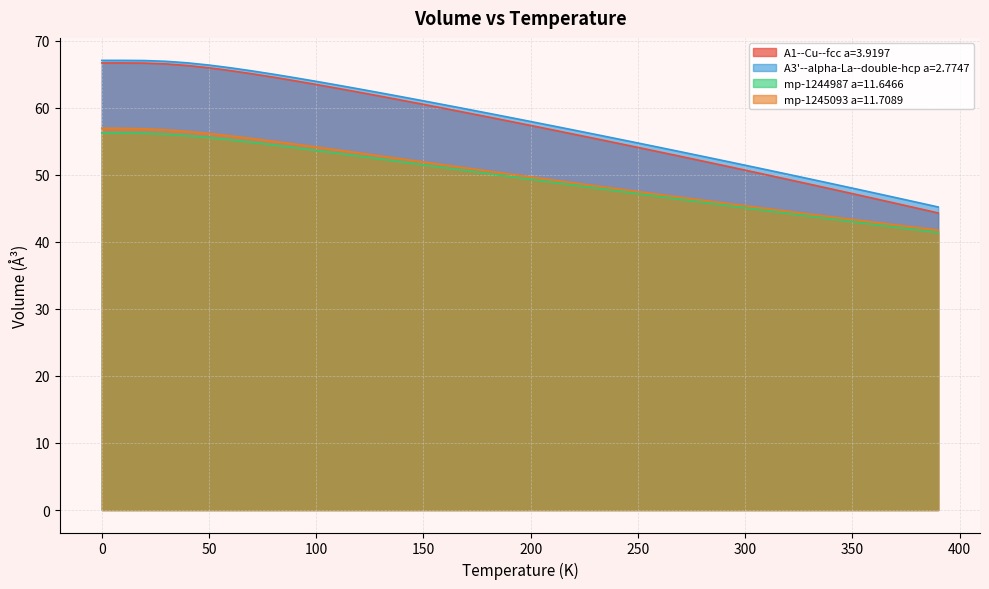

True or false: A1--Cu--fcc a=3.9197 and A3'--alpha-La--double-hcp a=2.7747 cross at least once.

False